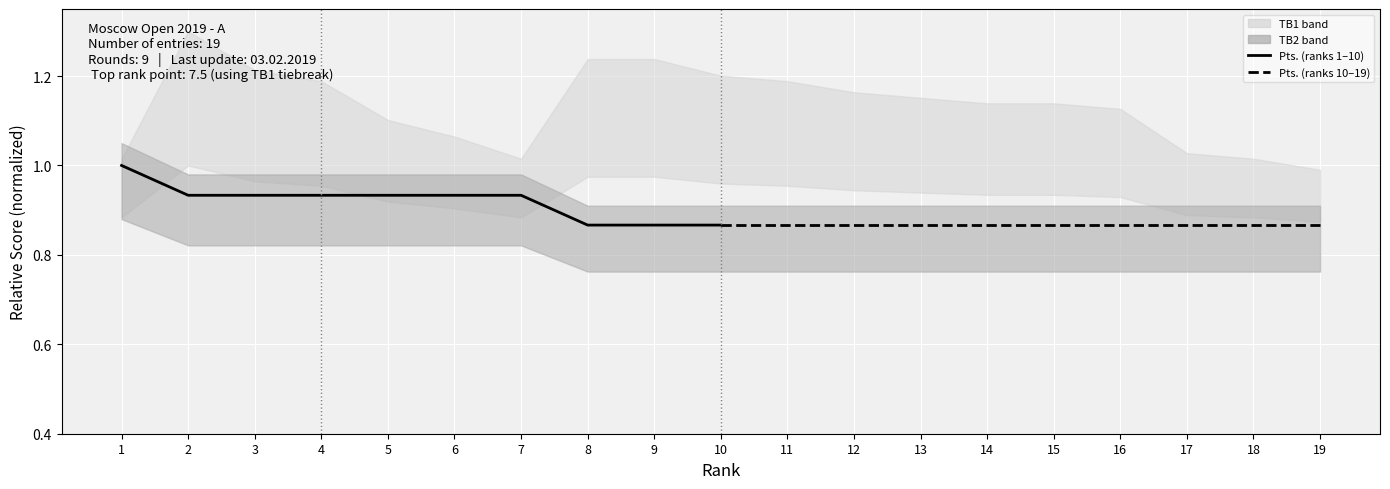

What is the greatest value displayed?

1.0